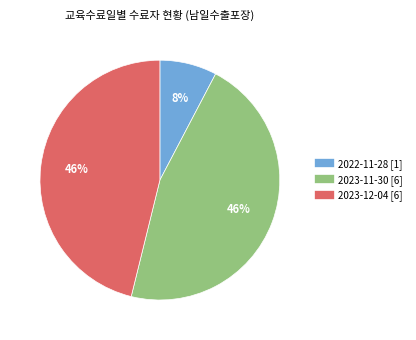

Is it true that 2022-11-28 is 1% of the pie?

False